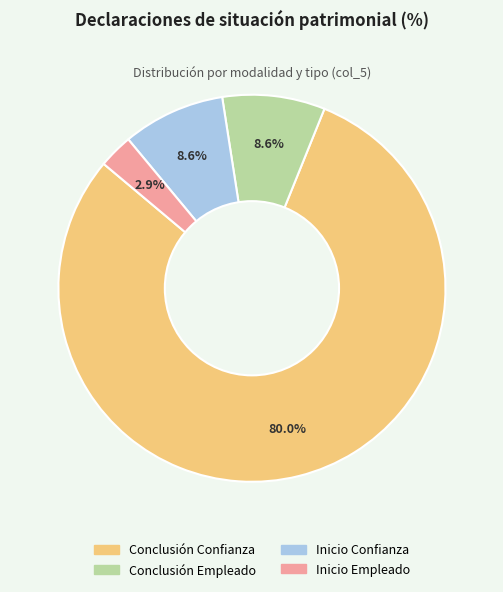

Count the number of slices in the pie.

4